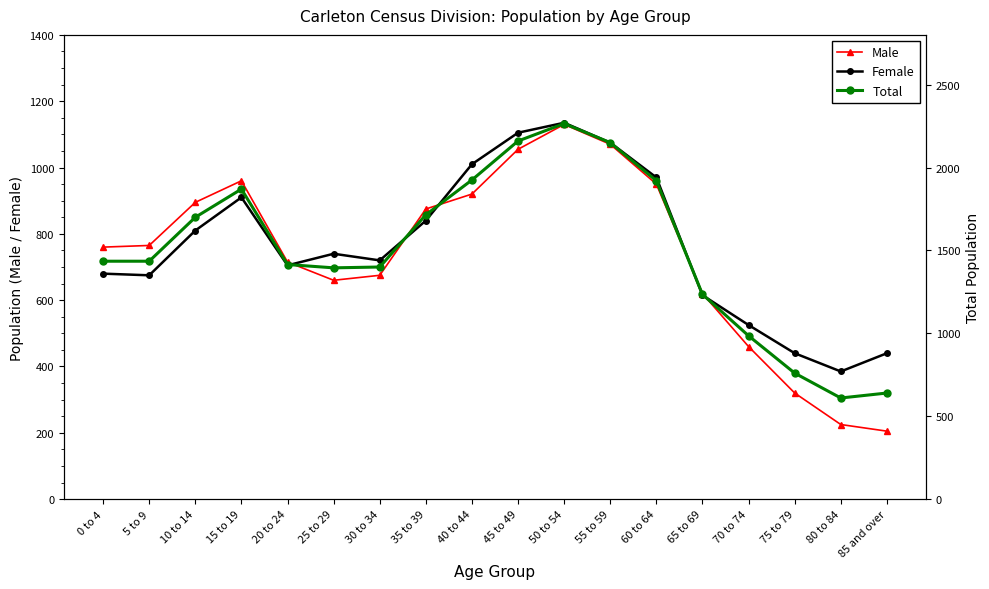

What is the sum of the Female values at 60 to 64 and 70 to 74?

1495